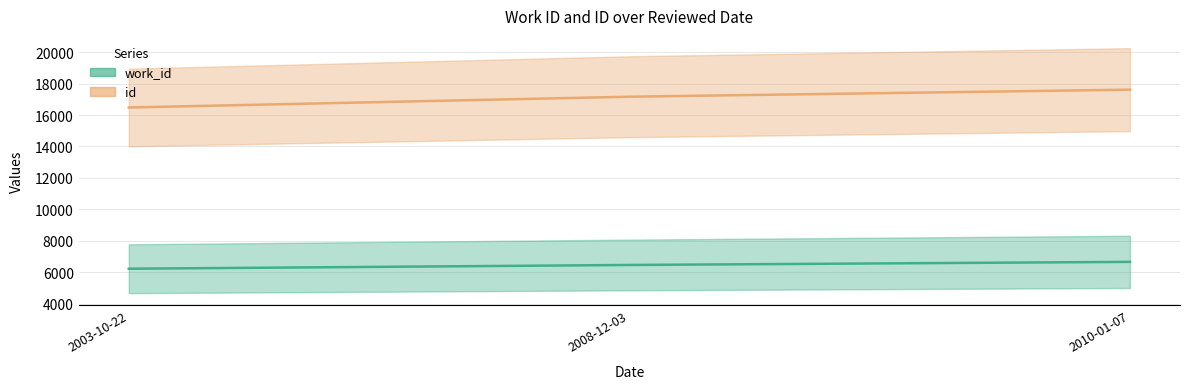

The id series shows 7757 at 2003-10-22. True or false?

False